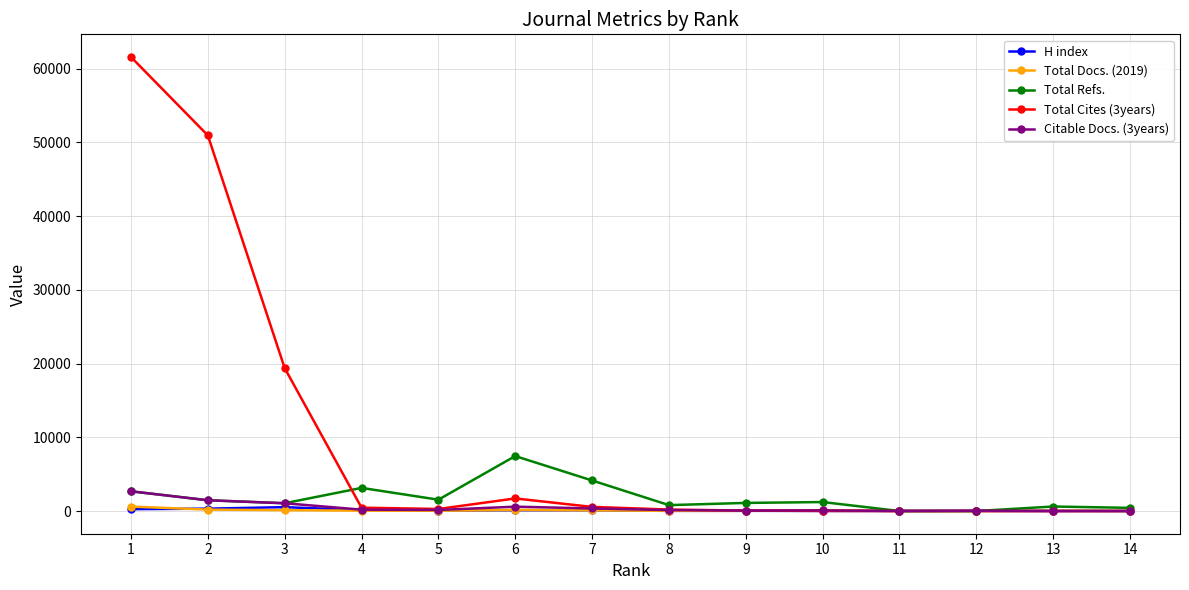

True or false: H index has more than 0 points higher than both neighbors.

True